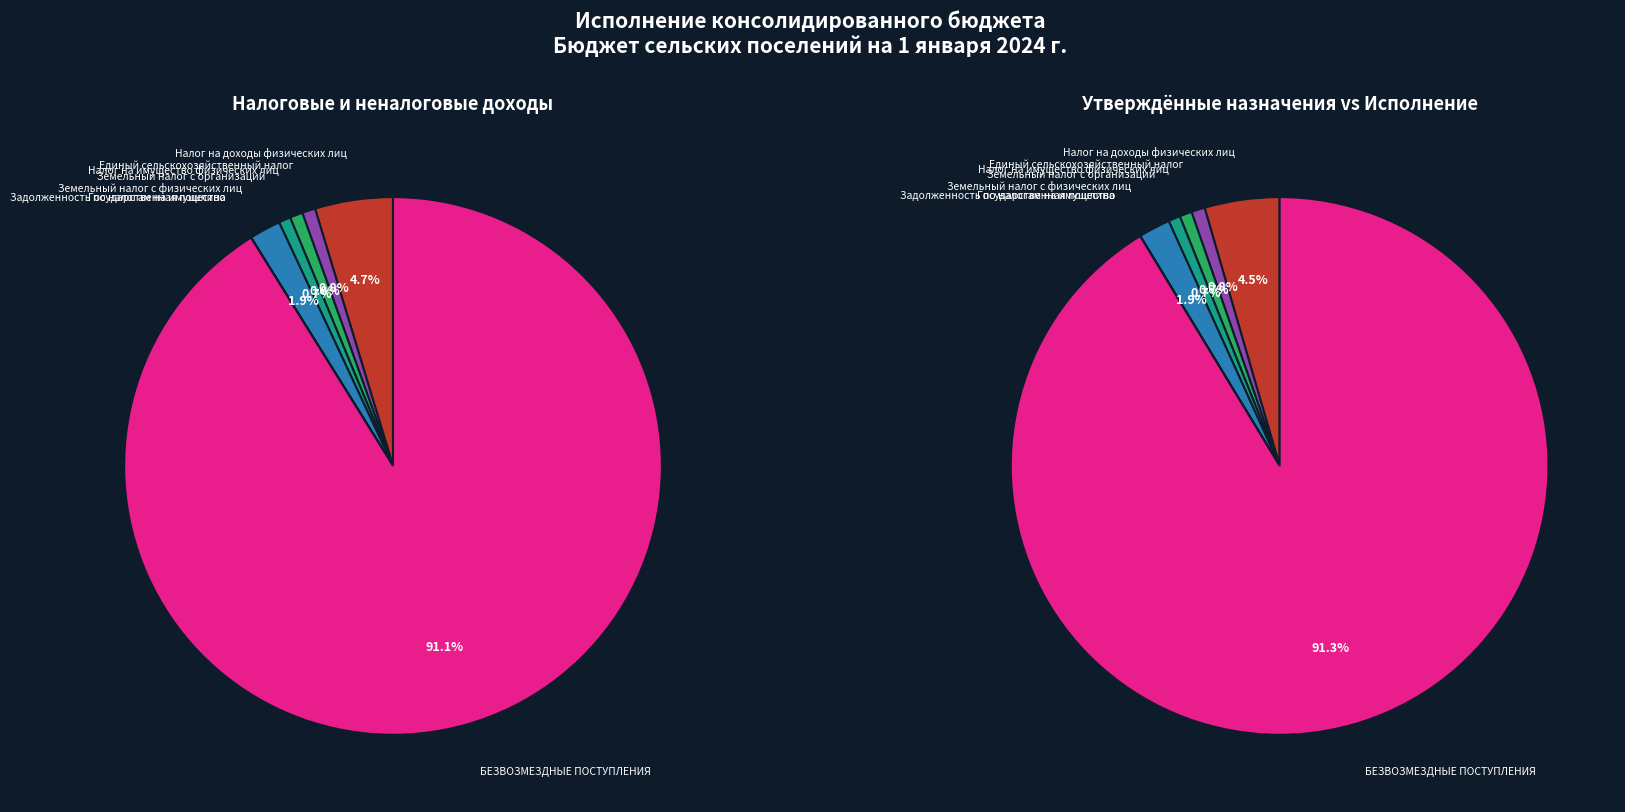

Combined, do Задолженность по налогам на имущество and Земельный налог с организаций account for over 50%?

No